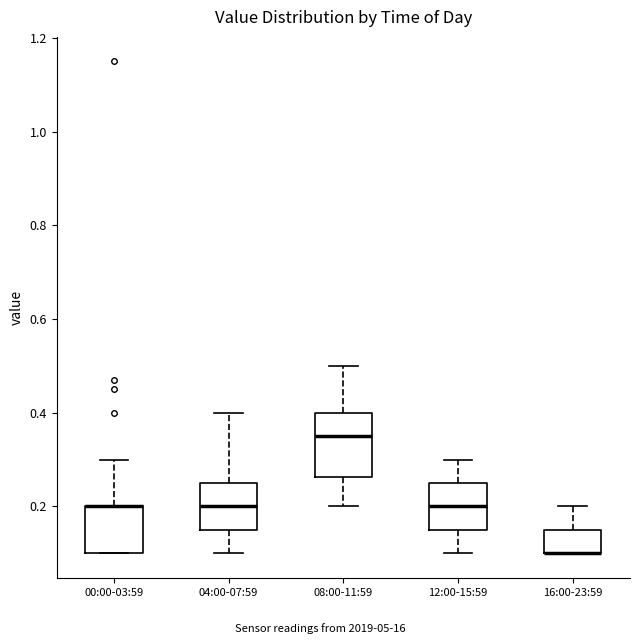

Comparing the boxes themselves (not the whiskers), which one is the tallest?

08:00-11:59